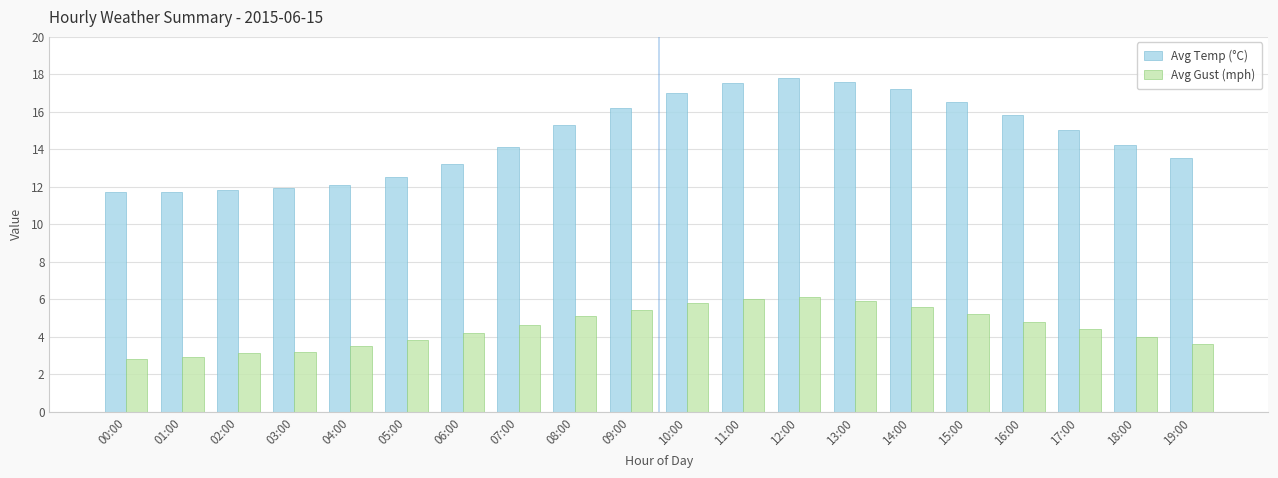

Count the number of categories in the chart.

20